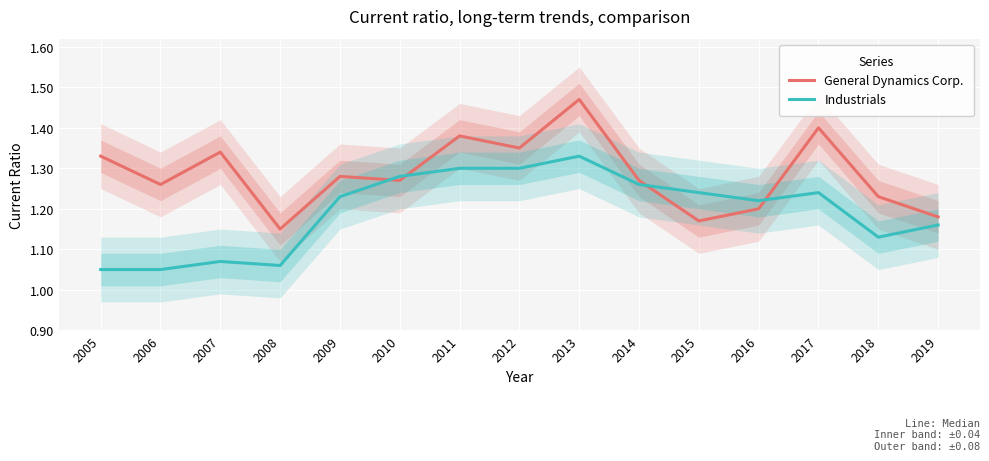

List the series in order of their overall mean, lowest first.

Industrials, General Dynamics Corp.